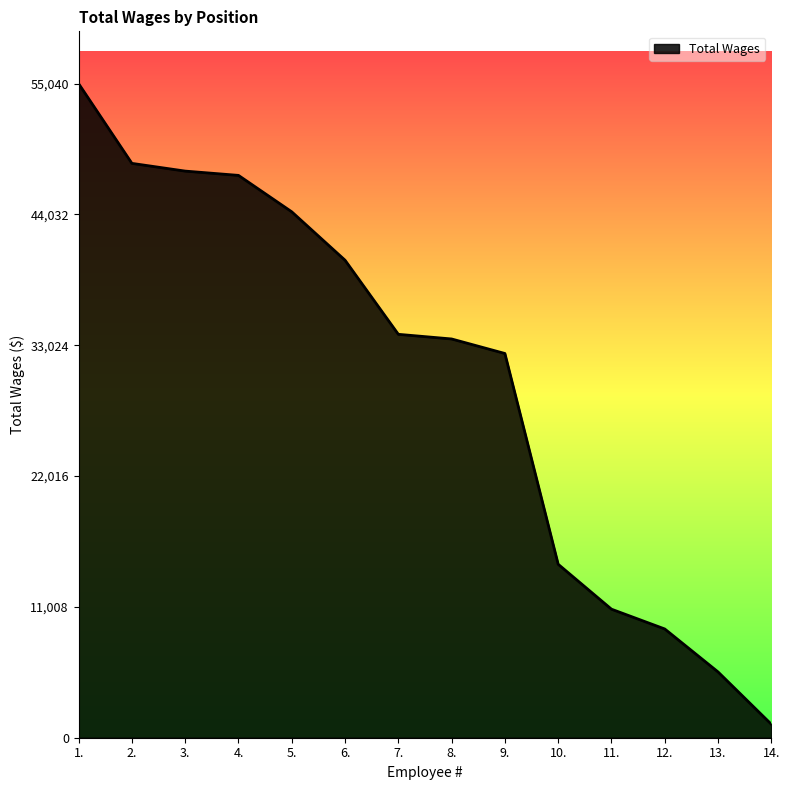

What is the greatest value displayed?

55040